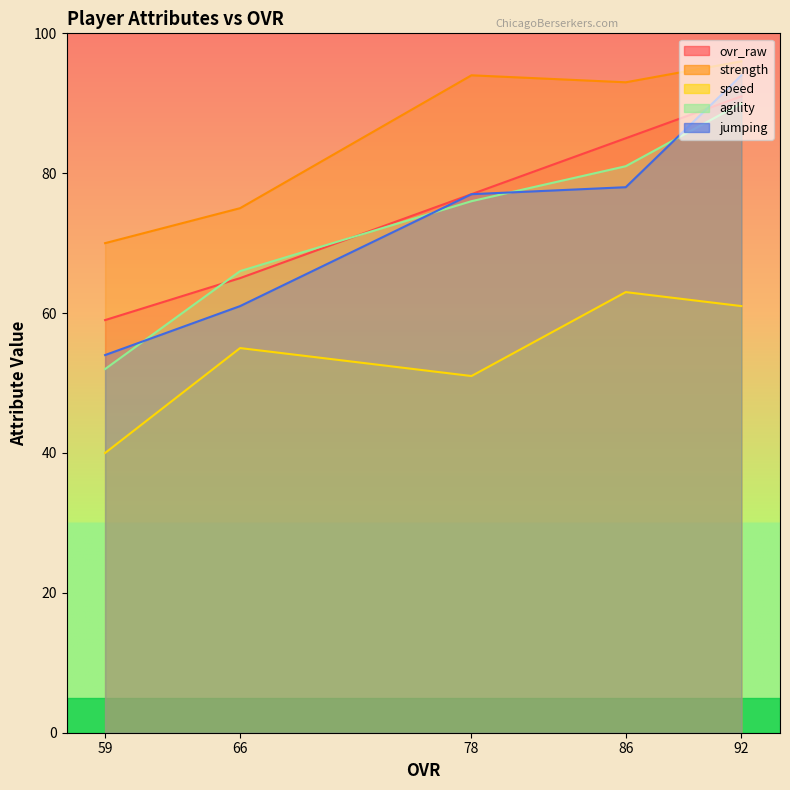

What is the difference between the speed values at 92 and 66?

6